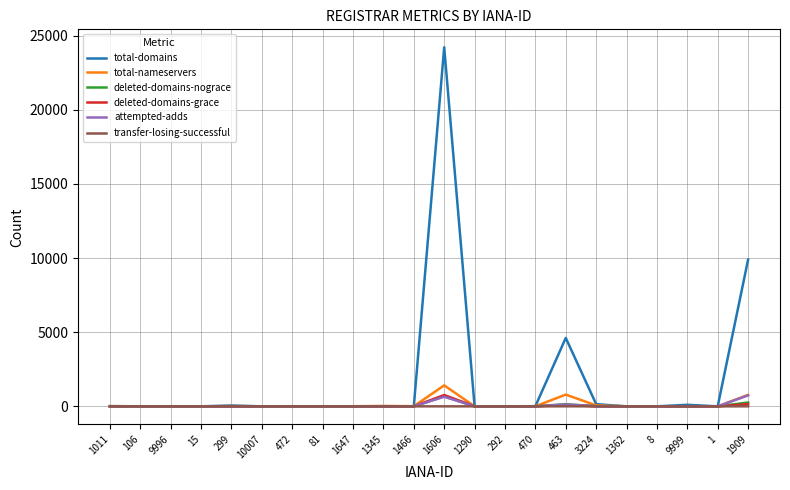

What is the greatest value displayed?

24212